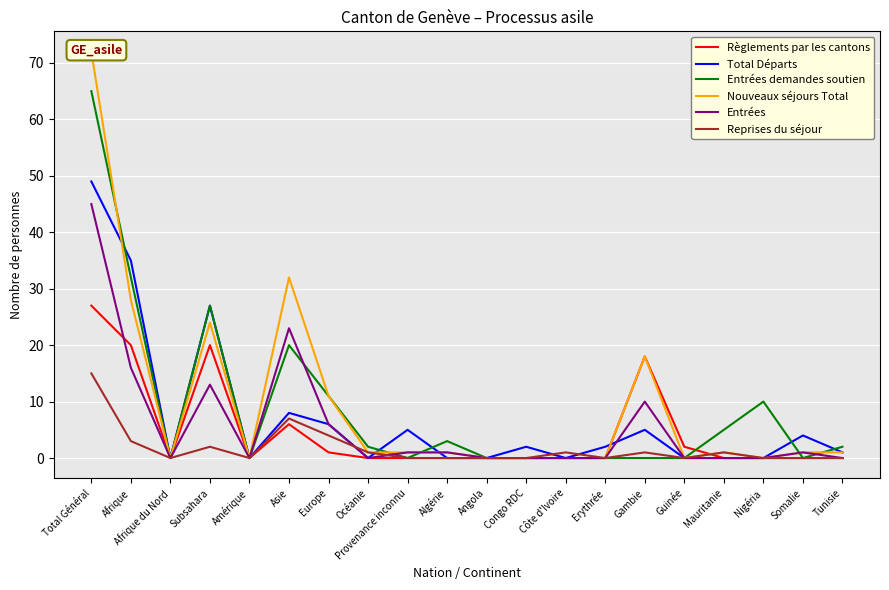

What is the difference between the highest and lowest values at Algérie?

3